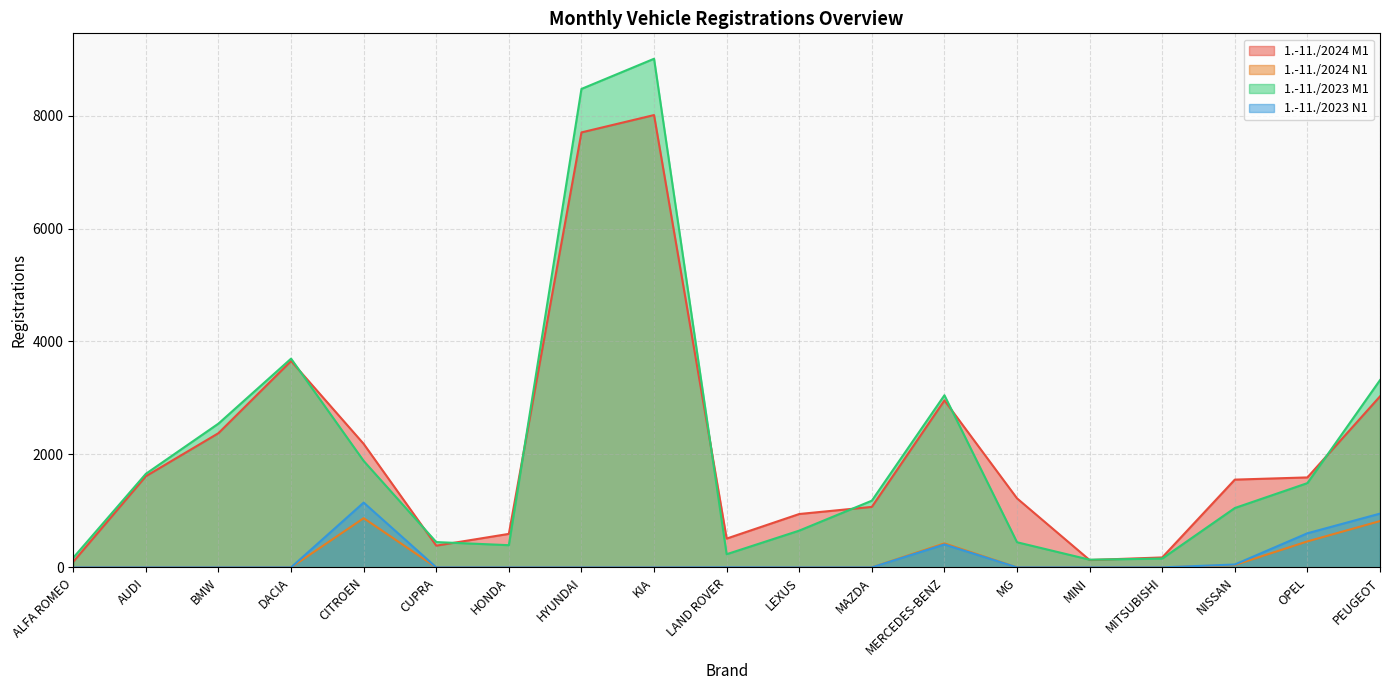

What are all the series names shown in the legend?

1.-11./2024 M1, 1.-11./2024 N1, 1.-11./2023 M1, 1.-11./2023 N1